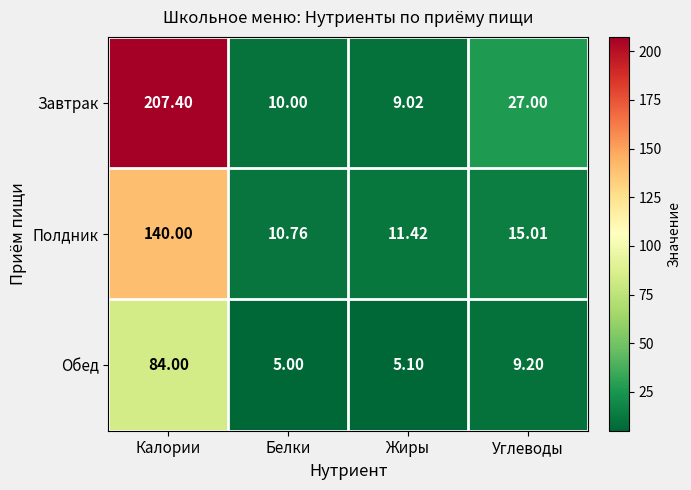

At which label does Обед first exceed 9?

Калории